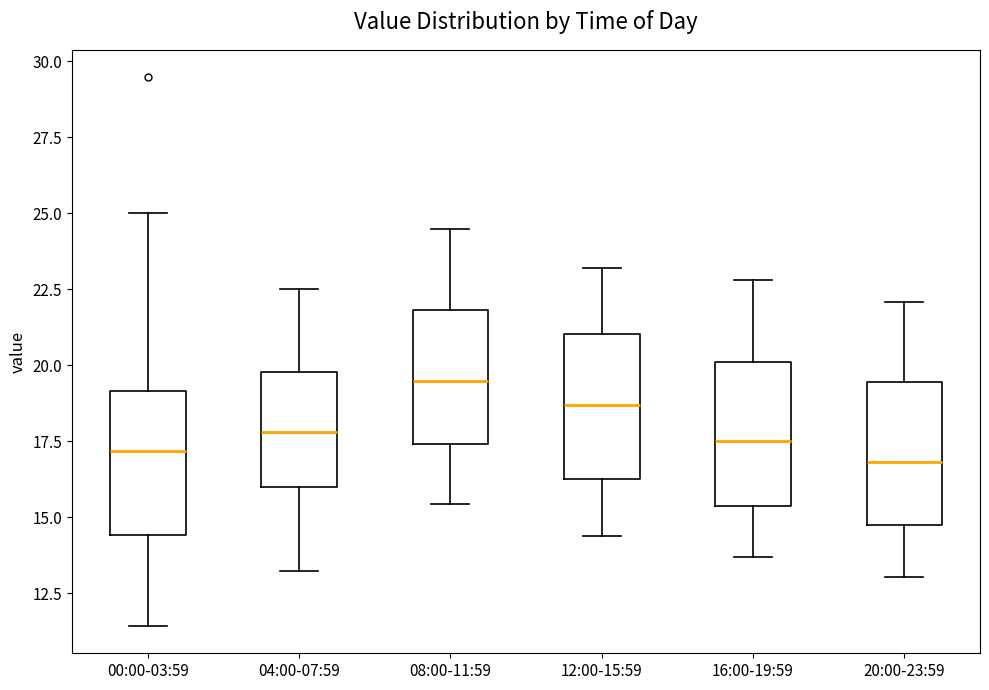

Where does the lower whisker of the box for 16:00-19:59 end on the y-axis? The values are not printed on the chart, so give them approximately, as read against the axis.

13.5